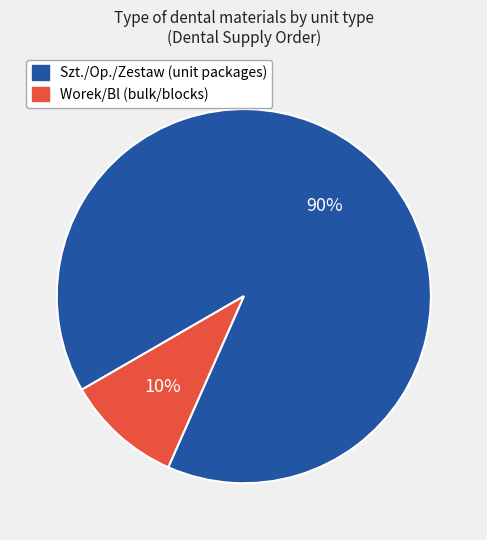

Does any single category account for the majority?

Yes